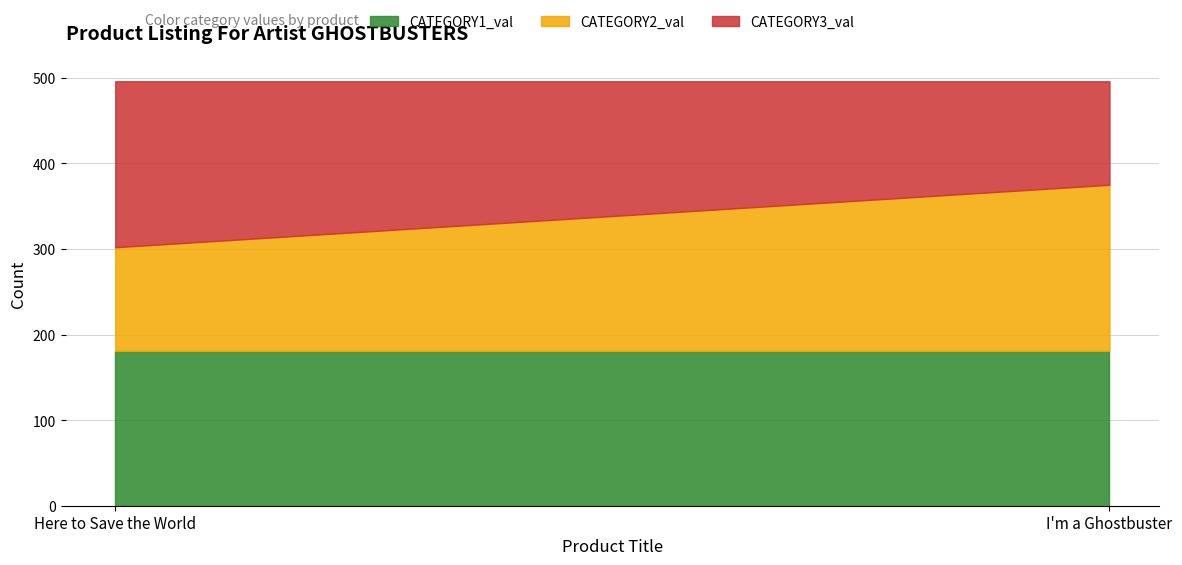

What position from the right is Here to Save the World?

2